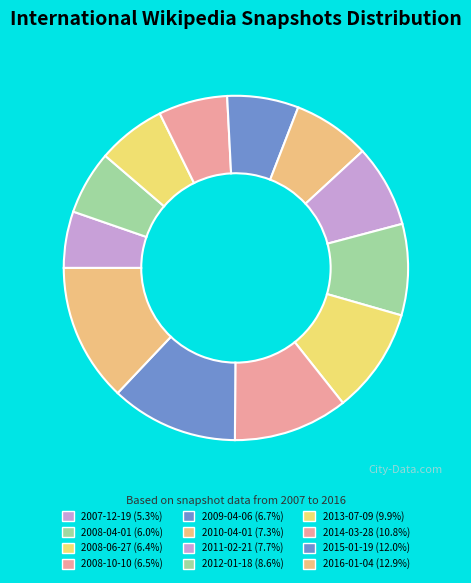

Combined, do 2009-04-06 and 2014-03-28 account for over 50%?

No